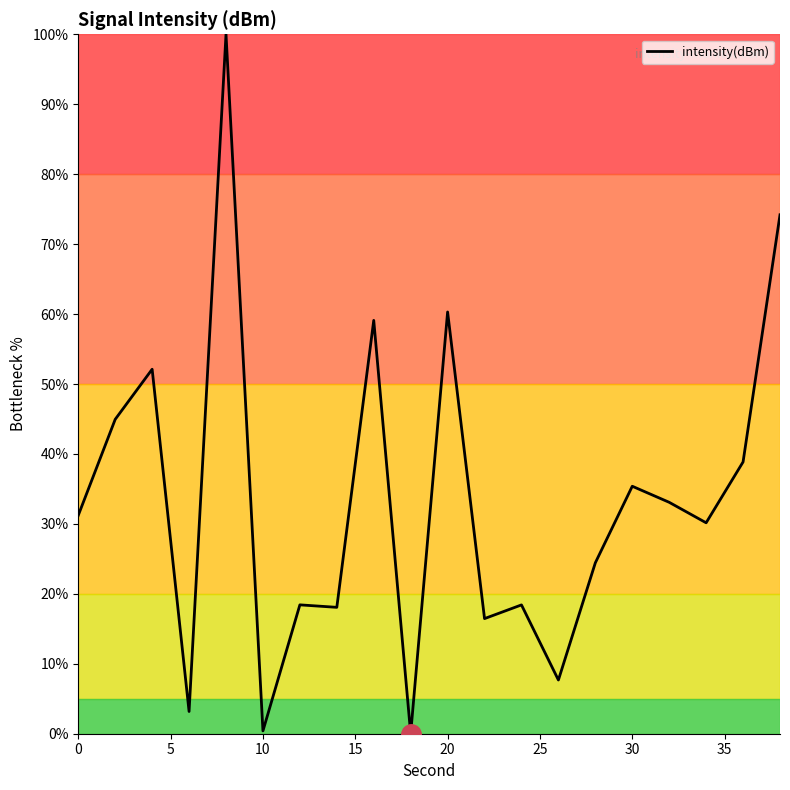

What is the greatest value displayed?

100.0